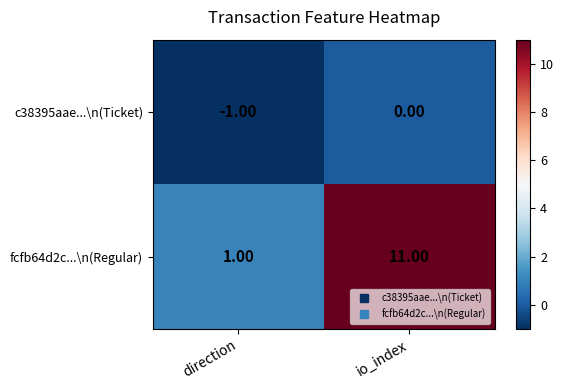

At which category does the chart reach its peak across all series?

io_index